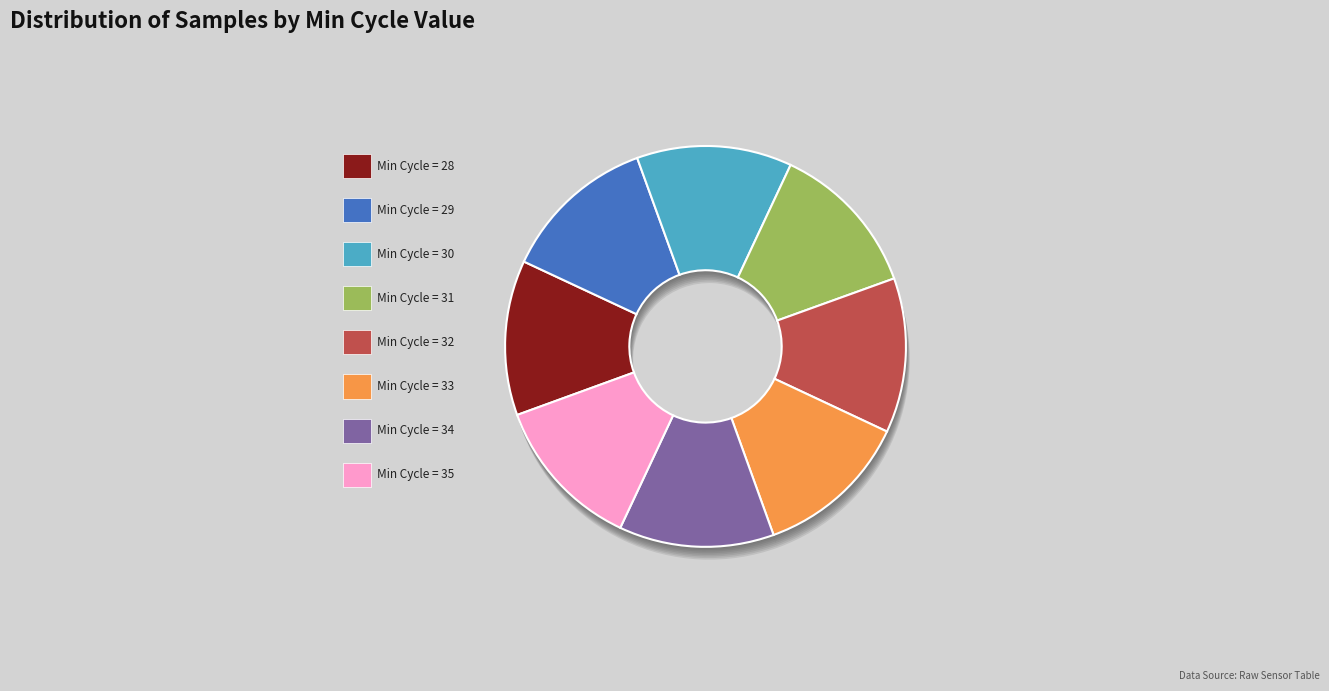

How many segments does this pie chart have?

8